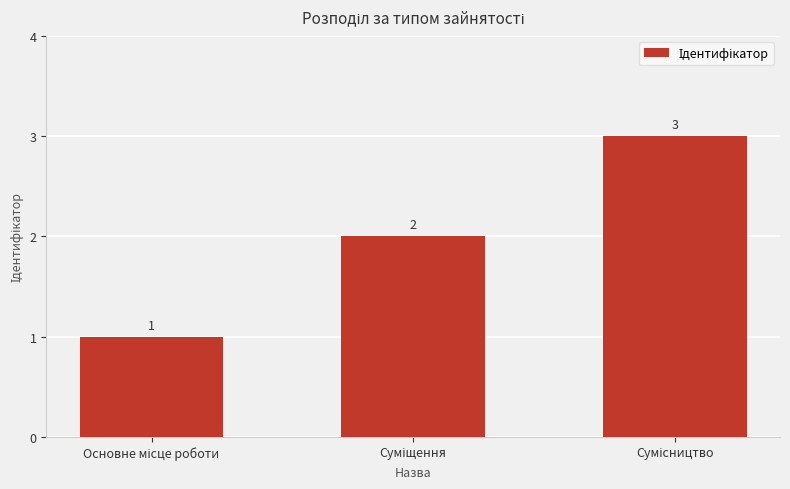

What is the value of the 1st bar from the left?

1